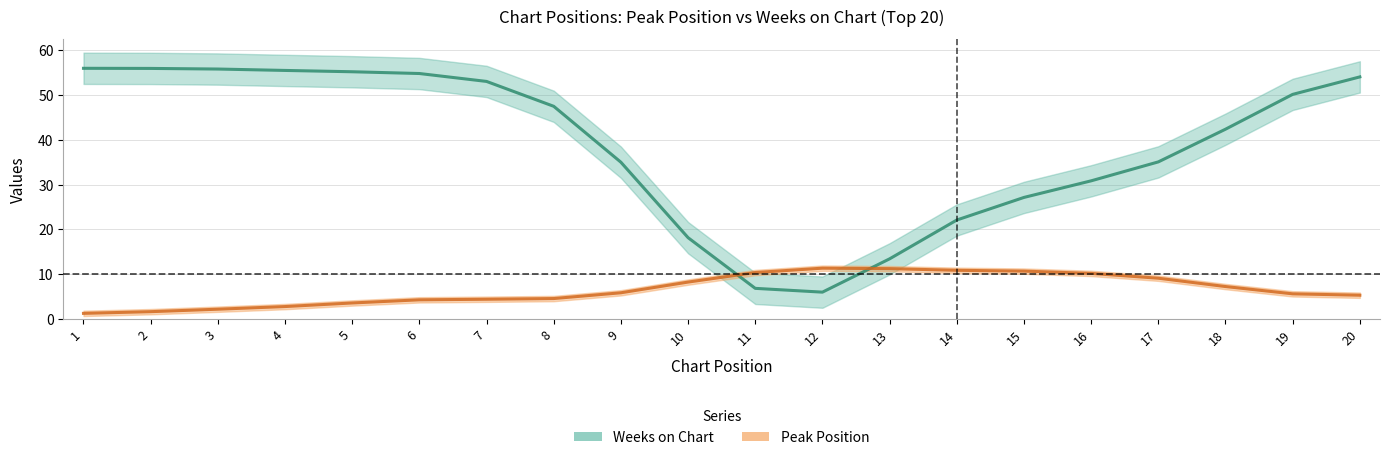

What is the difference between the Peak Position values at 16 and 17?

1.1